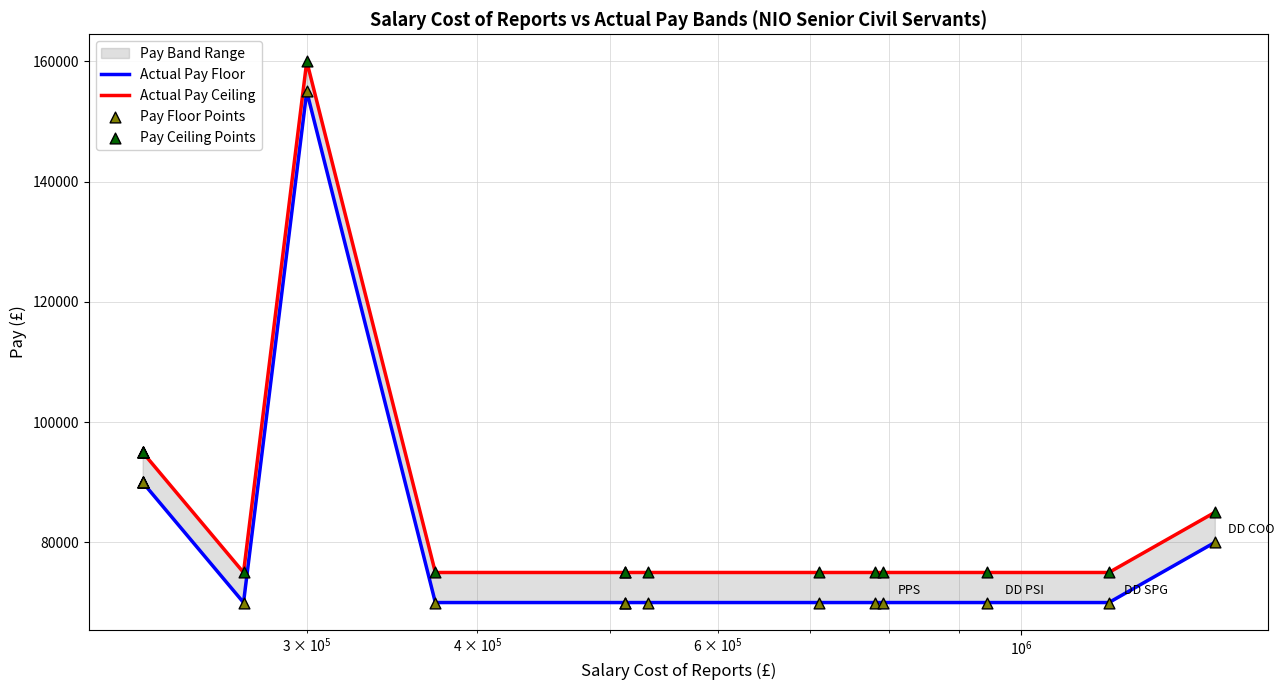

At how many categories does at least one series exceed 145262?

1